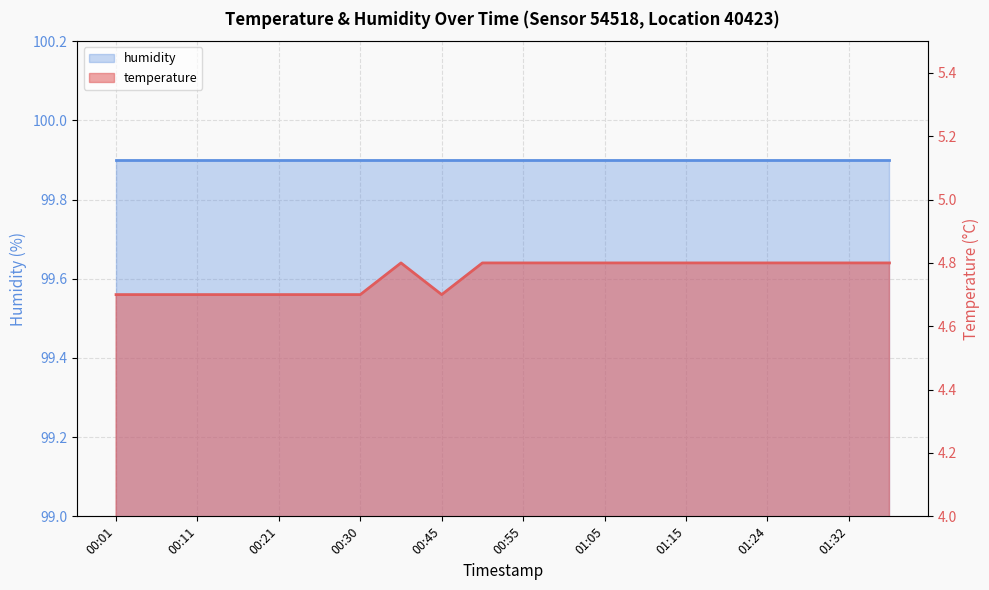

At which category does the data reach its first local valley?

00:45